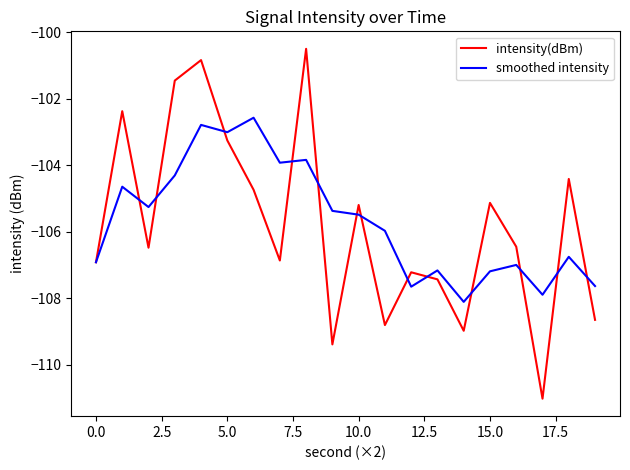

List the series in order of their peak value, lowest first.

smoothed intensity, intensity(dBm)